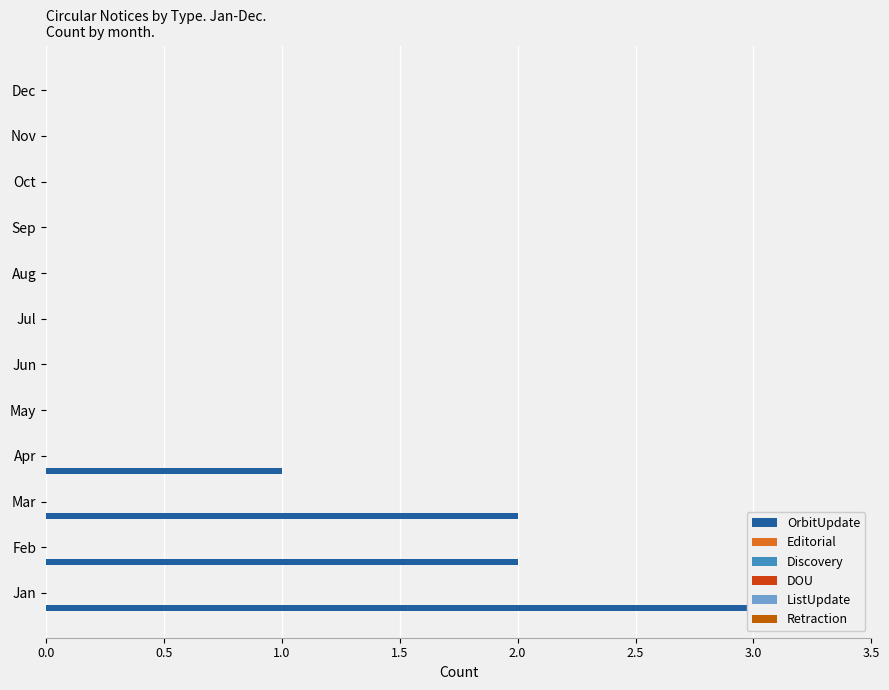

What are all the series names shown in the legend?

OrbitUpdate, Editorial, Discovery, DOU, ListUpdate, Retraction